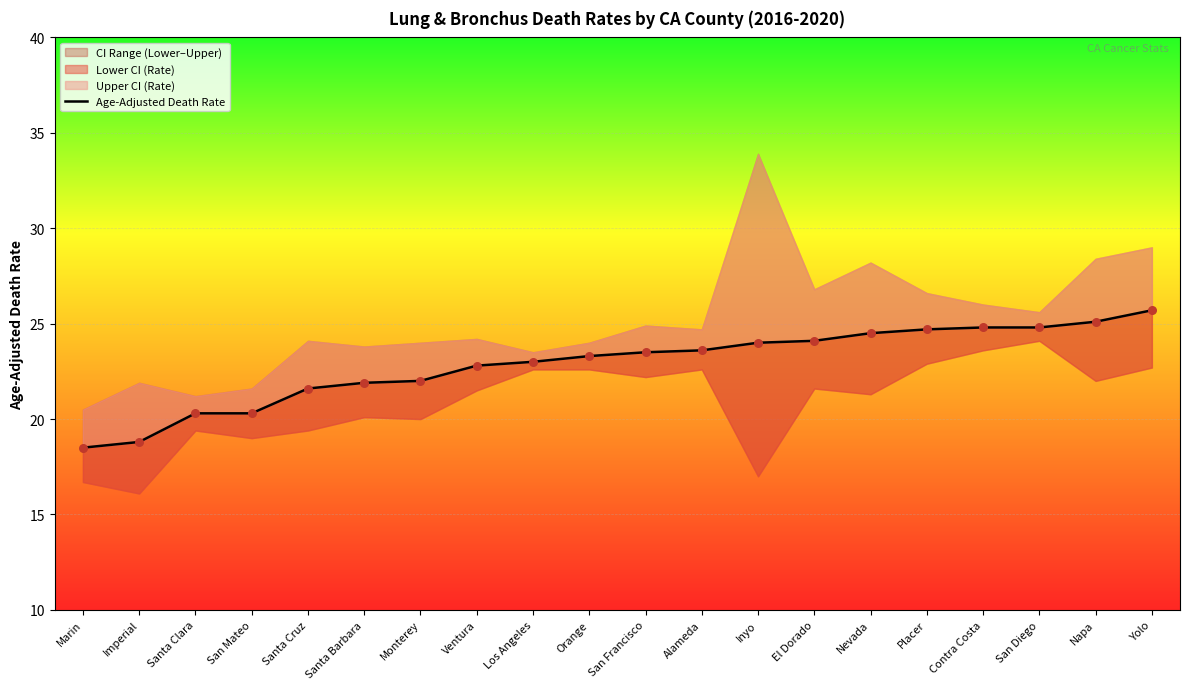

Which has a higher value, San Diego or Contra Costa?

San Diego